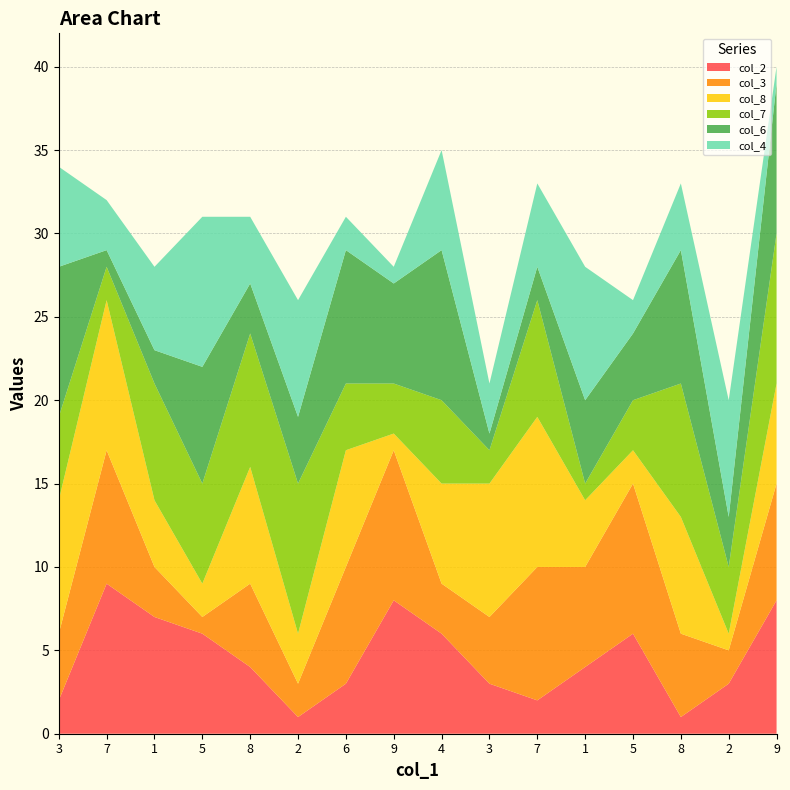

Reading left to right, what are all the values shown in this chart?

col_2: 3=2	7=9	1=7	5=6	8=4	2=1	6=3	9=8	4=6	3=3	7=2	1=4	5=6	8=1	2=3	9=8
col_3: 3=4	7=8	1=3	5=1	8=5	2=2	6=7	9=9	4=3	3=4	7=8	1=6	5=9	8=5	2=2	9=7
col_8: 3=8	7=9	1=4	5=2	8=7	2=3	6=7	9=1	4=6	3=8	7=9	1=4	5=2	8=7	2=1	9=6
col_7: 3=5	7=2	1=7	5=6	8=8	2=9	6=4	9=3	4=5	3=2	7=7	1=1	5=3	8=8	2=4	9=9
col_6: 3=9	7=1	1=2	5=7	8=3	2=4	6=8	9=6	4=9	3=1	7=2	1=5	5=4	8=8	2=3	9=9
col_4: 3=6	7=3	1=5	5=9	8=4	2=7	6=2	9=1	4=6	3=3	7=5	1=8	5=2	8=4	2=7	9=1